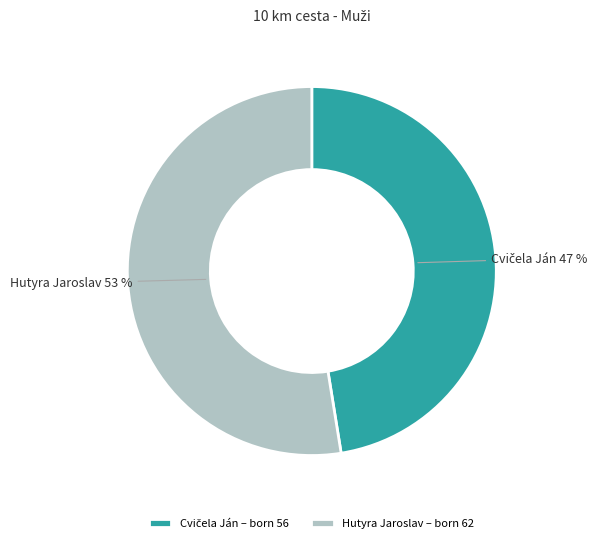

What percentage is the Hutyra Jaroslav slice, to the nearest percent?

53%